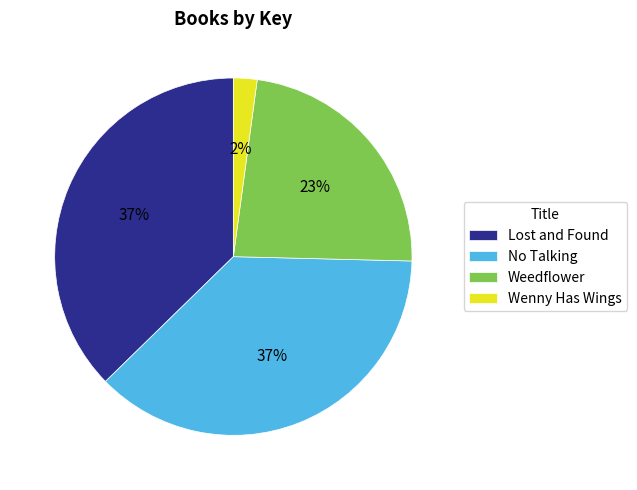

Do Wenny Has Wings and Lost and Found together represent more than half of the pie?

No